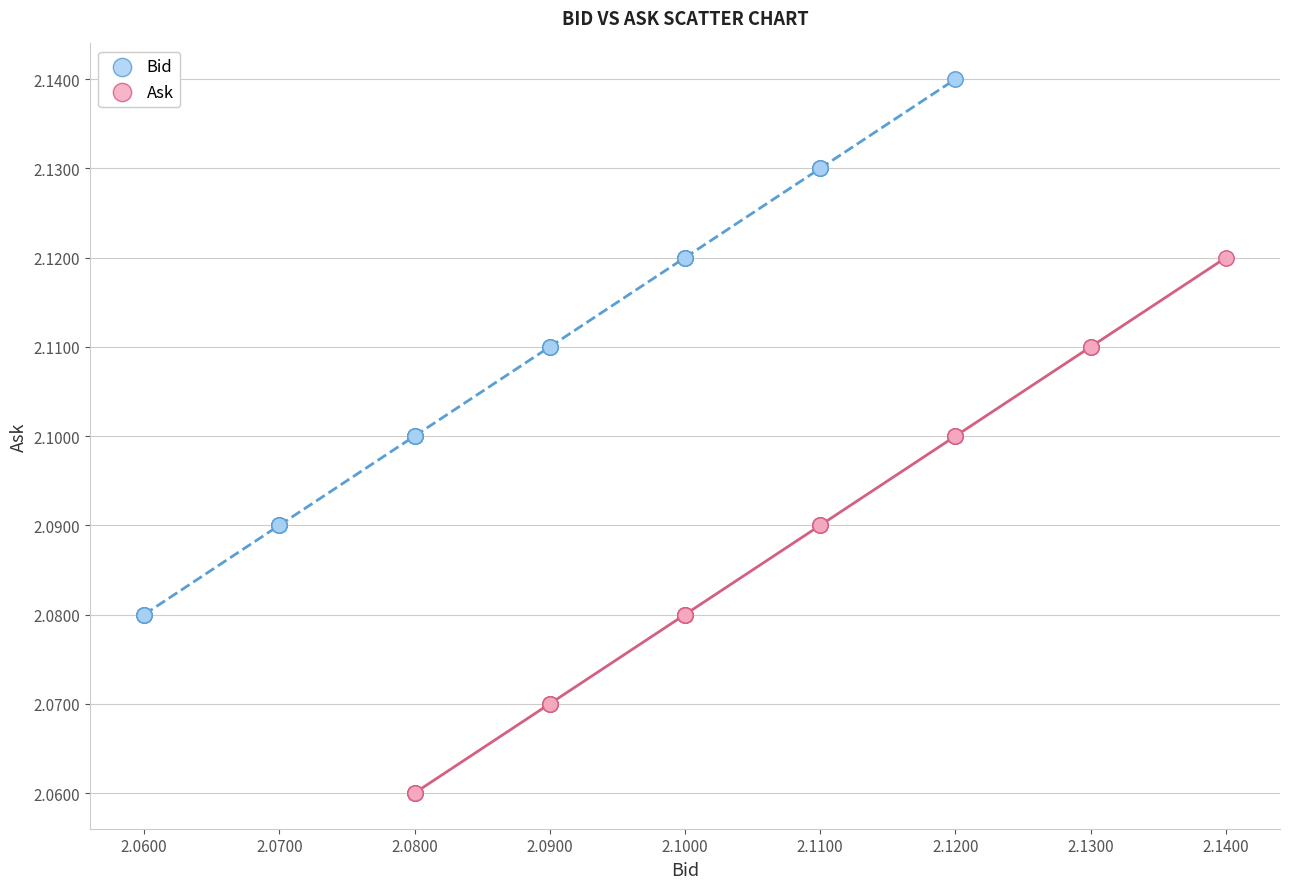

Which series contains the highest Y value?

Bid